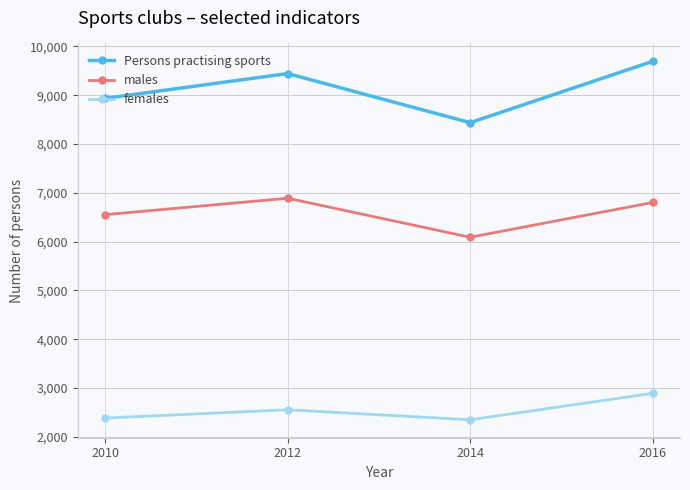

Reading right to left, transcribe all the data shown in this chart.

Persons practising sports: 9695	8439	9445	8937
males: 6803	6090	6890	6553
females: 2892	2349	2555	2384